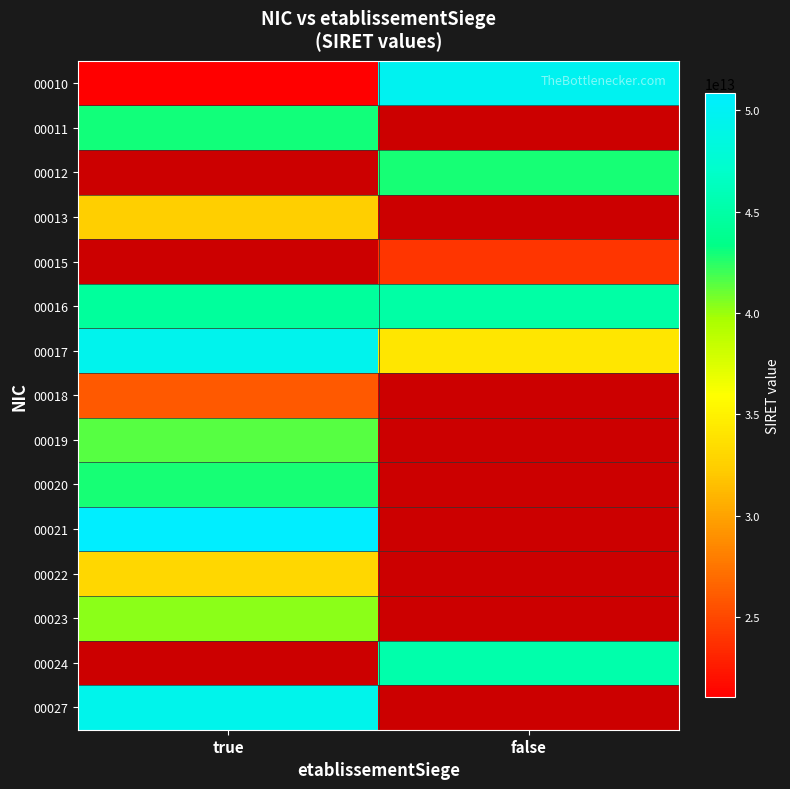

How many categories are shown in the chart?

2